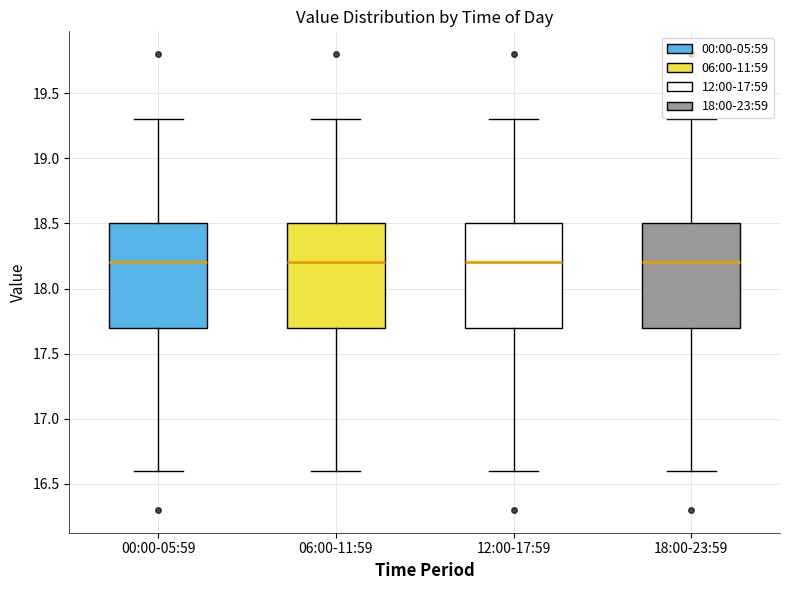

Reading left to right, transcribe this box plot: for each box, give where its median line is, the range the box spans, and where its two whiskers end, as read against the y-axis. The values are not printed on the chart, so give them approximately, as read against the axis.

00:00-05:59: median 18.2, box 17.7 to 18.5, whiskers 16.6 to 19.3
06:00-11:59: median 18.2, box 17.7 to 18.5, whiskers 16.6 to 19.3
12:00-17:59: median 18.2, box 17.7 to 18.5, whiskers 16.6 to 19.3
18:00-23:59: median 18.2, box 17.7 to 18.5, whiskers 16.6 to 19.3